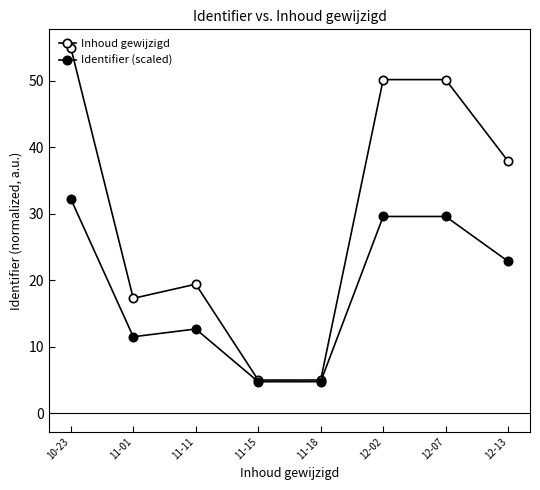

How many values in the Inhoud gewijzigd series are below 37?

4